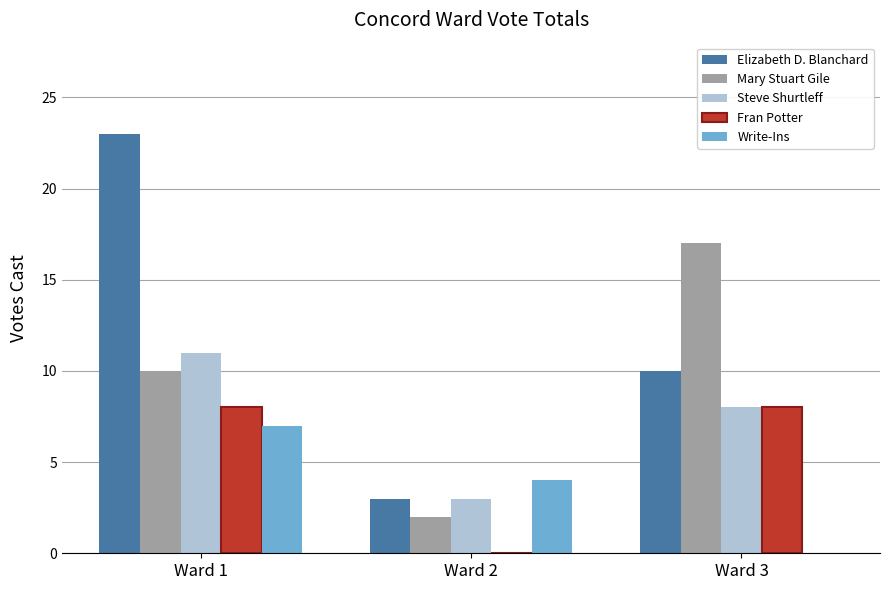

Reading right to left, list all the values displayed in this chart.

Elizabeth D. Blanchard: 10	3	23
Mary Stuart Gile: 17	2	10
Steve Shurtleff: 8	3	11
Fran Potter: 8	0	8
Write-Ins: 0	4	7